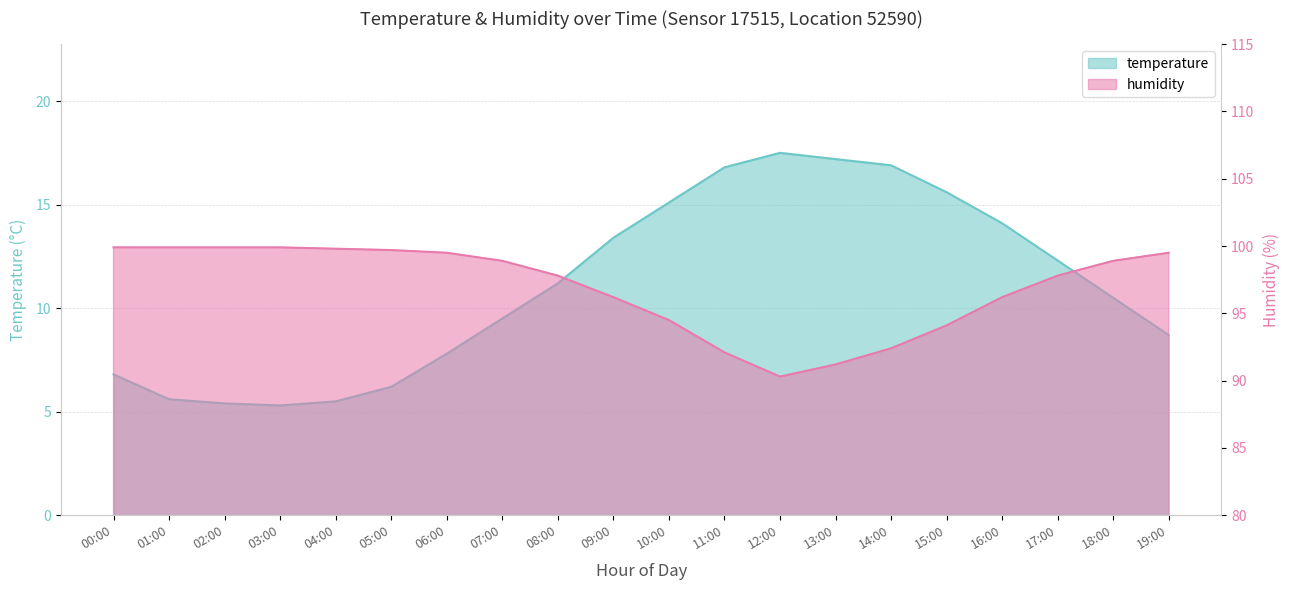

At which category is the sum across all series the highest?

16:00